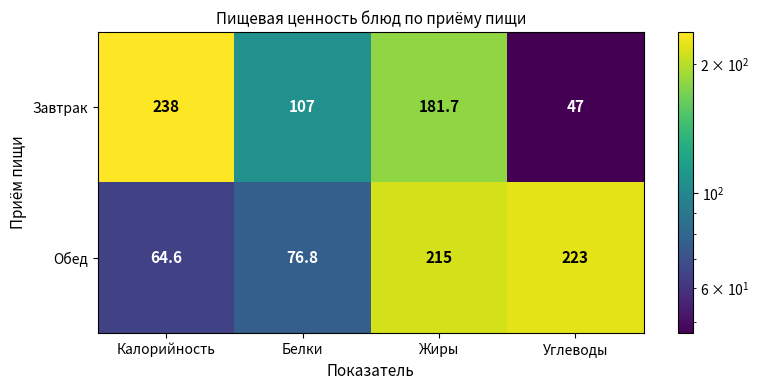

Which label corresponds to the smallest value in the chart?

Углеводы